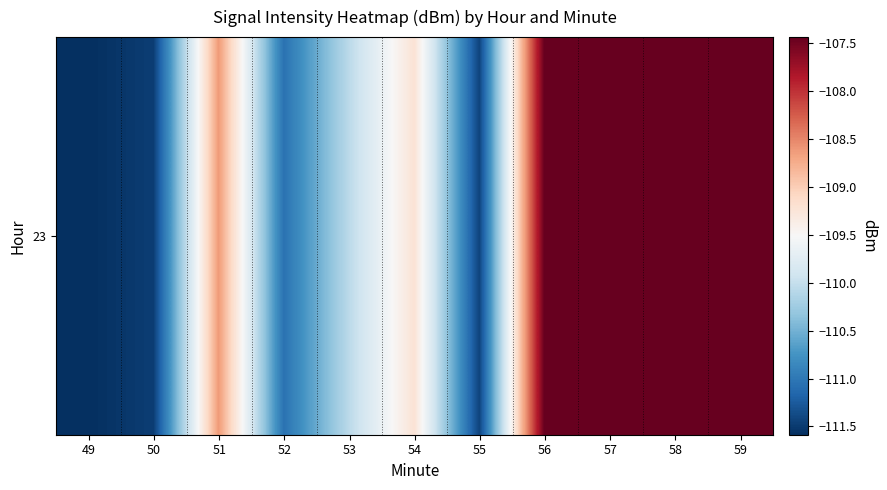

Reading left to right, what are all the values shown in this chart?

-111.6	-111.5	-108.6	-111.1	-110.1	-109.2	-111.4	-107.4	-107.4	-107.4	-107.4